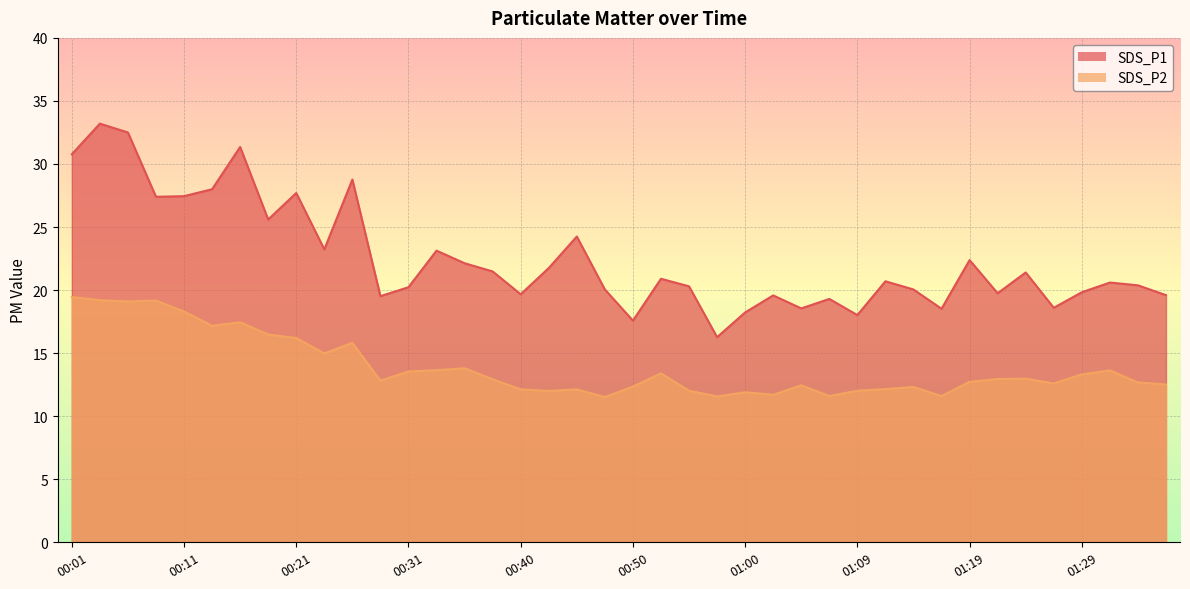

Where is the first local minimum for SDS_P2?

00:06